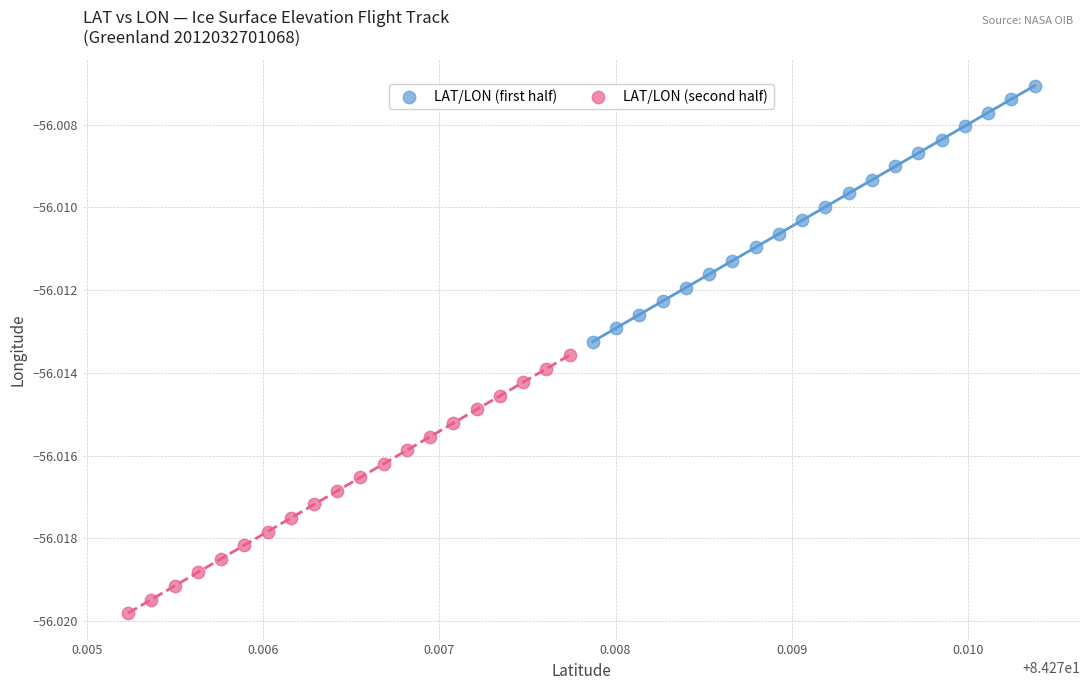

Which series contains the highest Y value?

LAT/LON (first half)